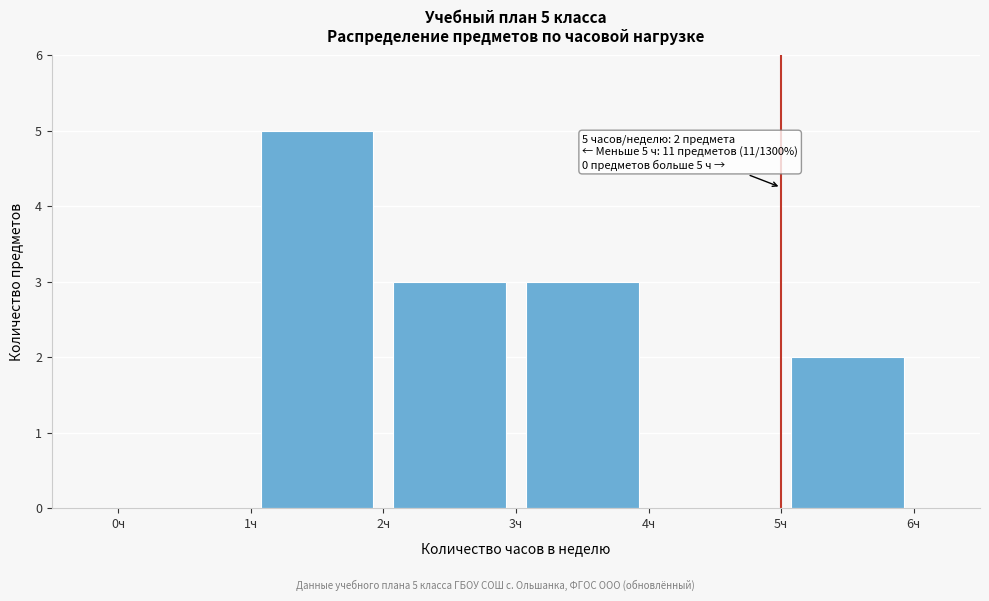

Over which range of the x-axis is the bar tallest?

1 to 2